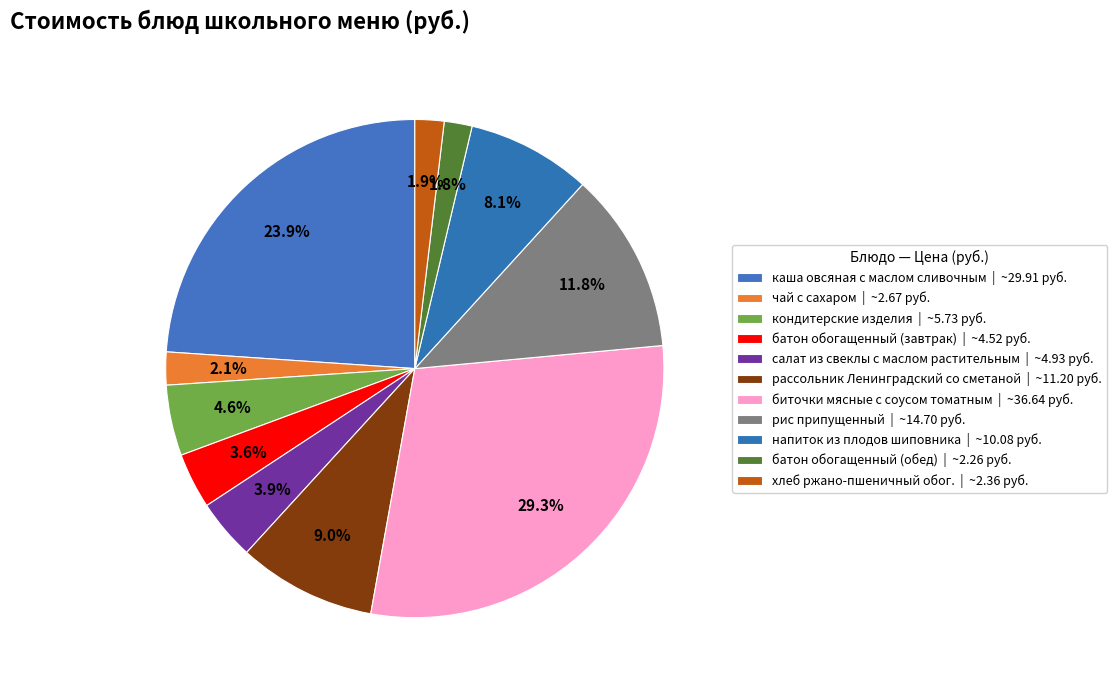

Is the sum of биточки мясные с соусом томатным and каша овсяная с маслом сливочным greater than half?

Yes